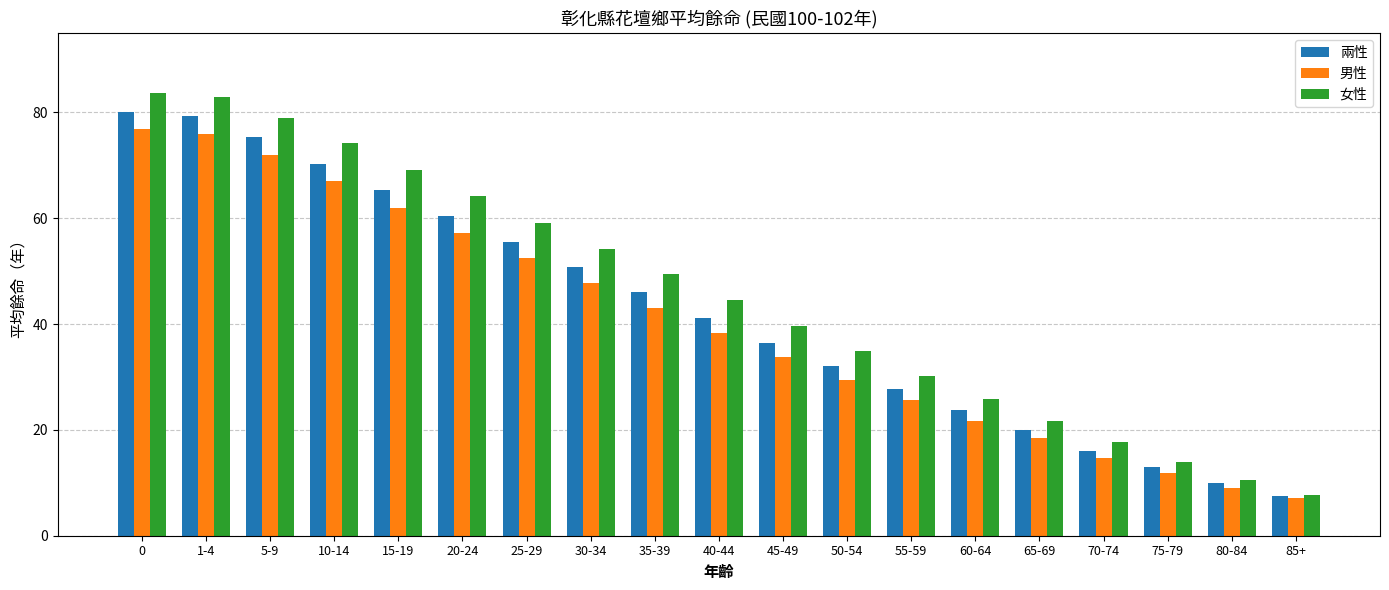

Is the value of 男性 at 35-39 greater than the value of 兩性 at 85+?

Yes